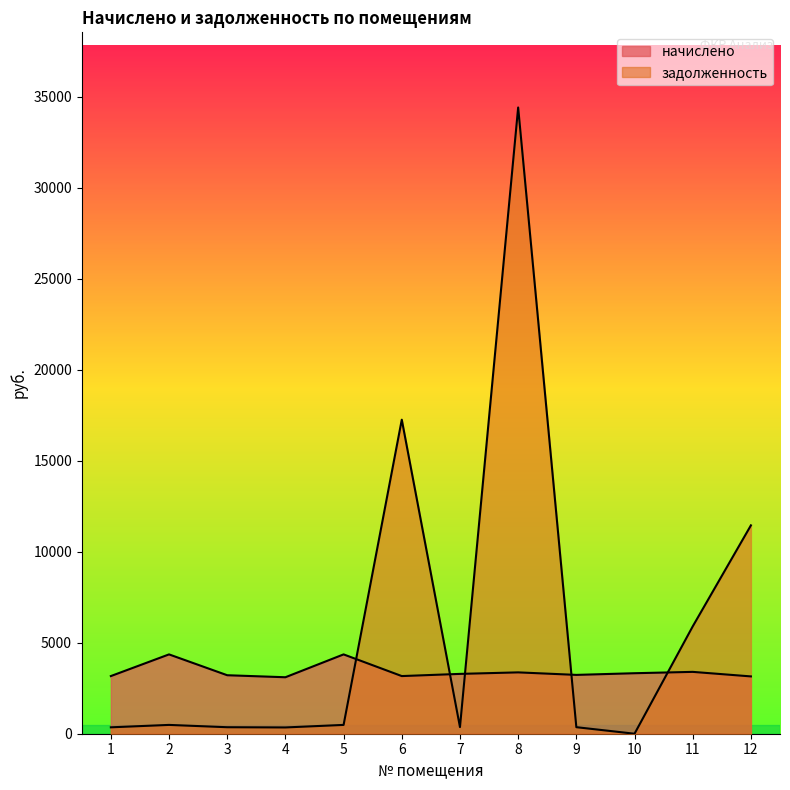

What is the difference between the second highest and second lowest values in the начислено series?

1209.6